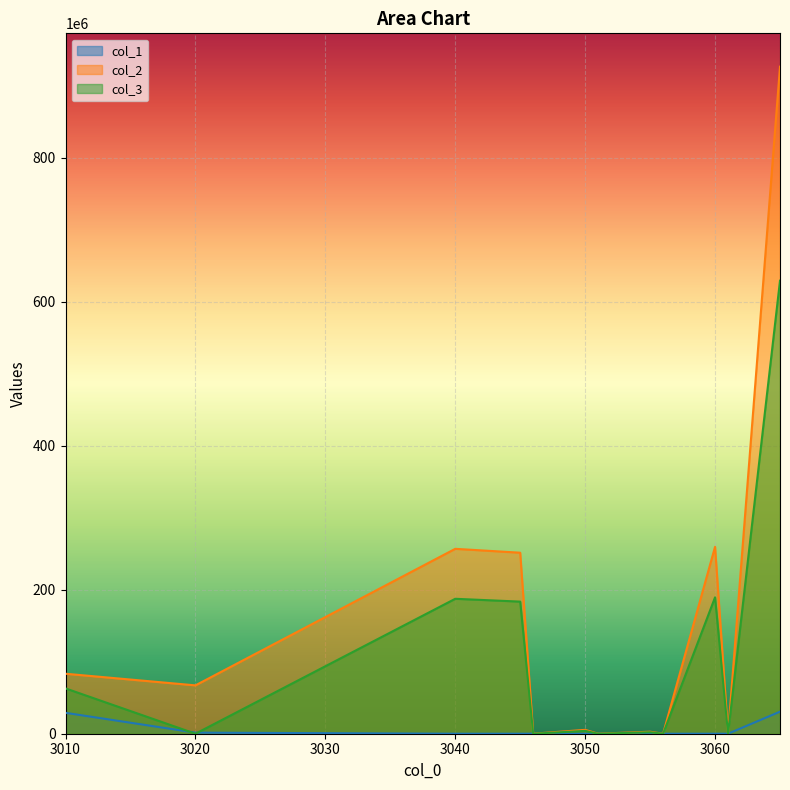

How many interior local valleys does the col_1 series have?

2